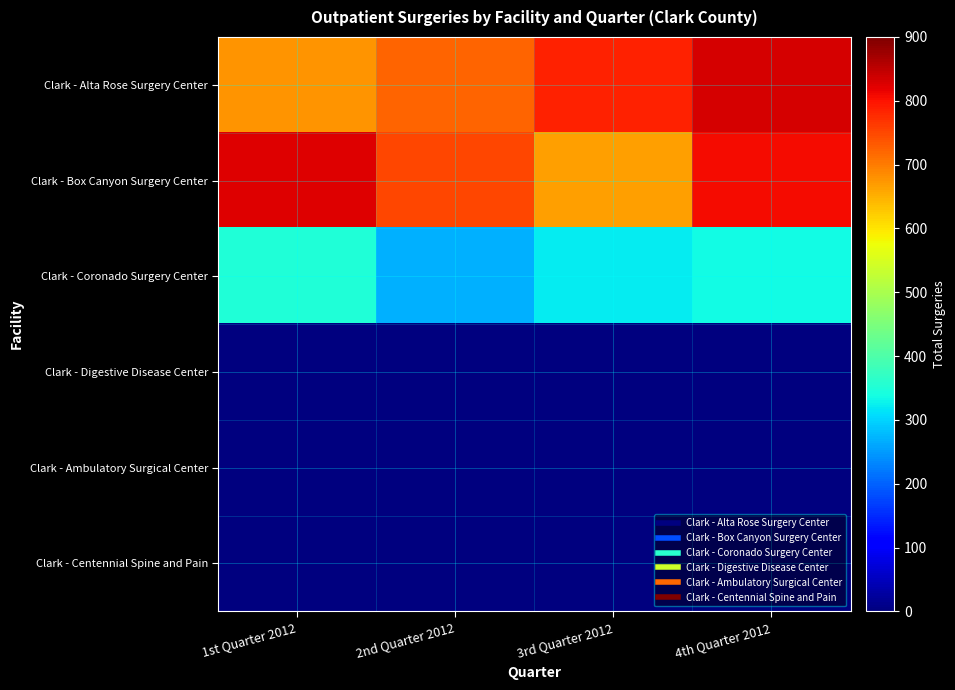

At 2nd Quarter 2012, list the series in order from largest to smallest.

Clark - Box Canyon Surgery Center, Clark - Alta Rose Surgery Center, Clark - Coronado Surgery Center, Clark - Digestive Disease Center, Clark - Ambulatory Surgical Center, Clark - Centennial Spine and Pain